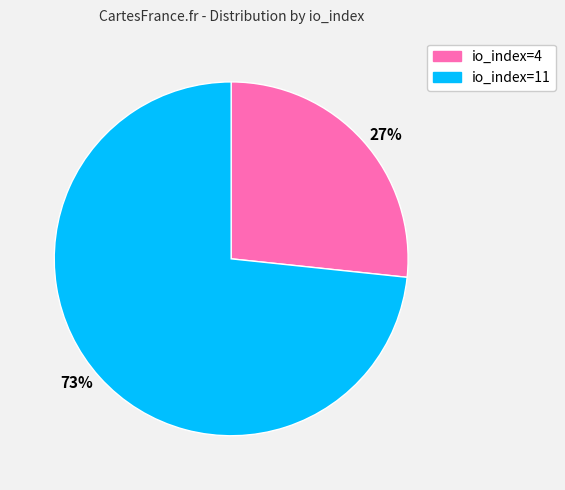

To the nearest percent, what is the average slice percentage?

50%